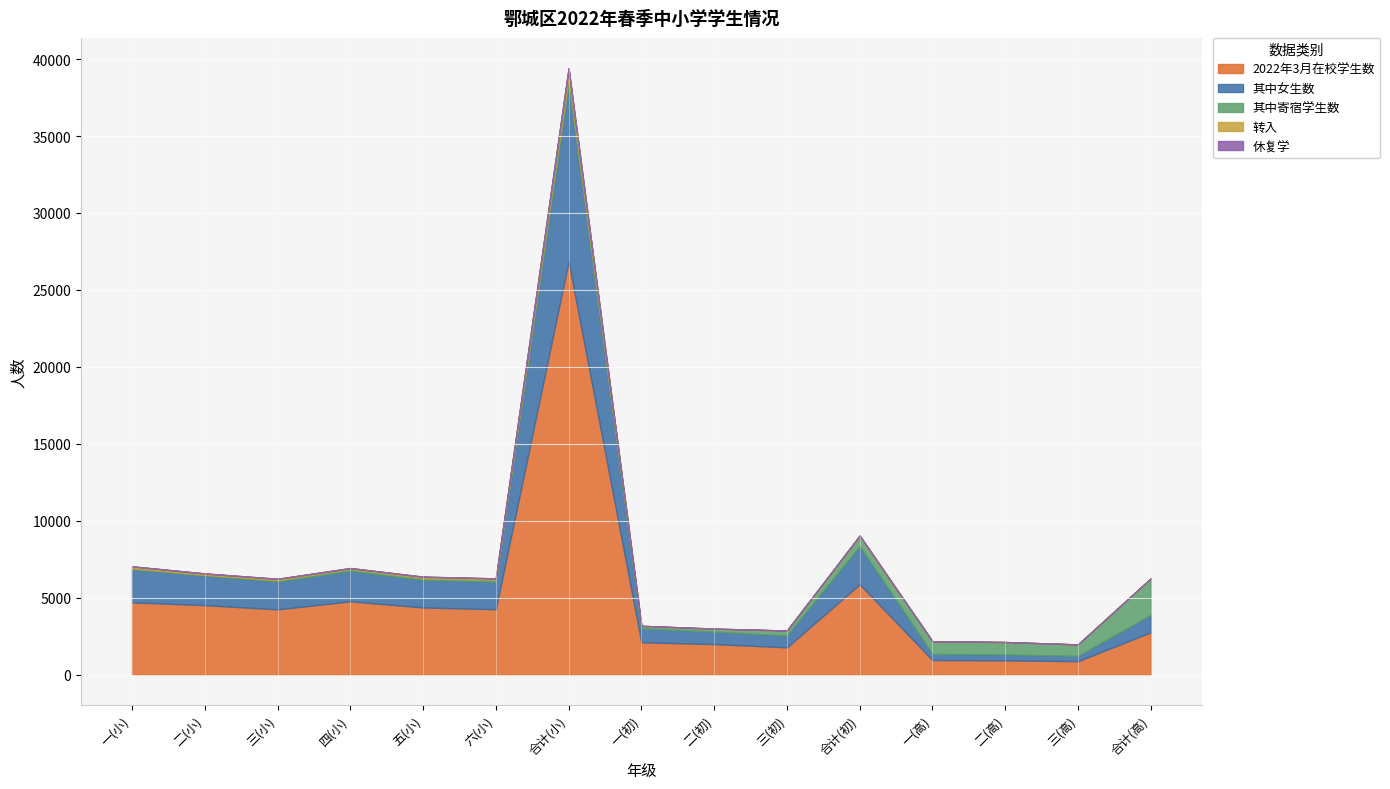

How many data points in 2022年3月在校学生数 are less than 4245?

7